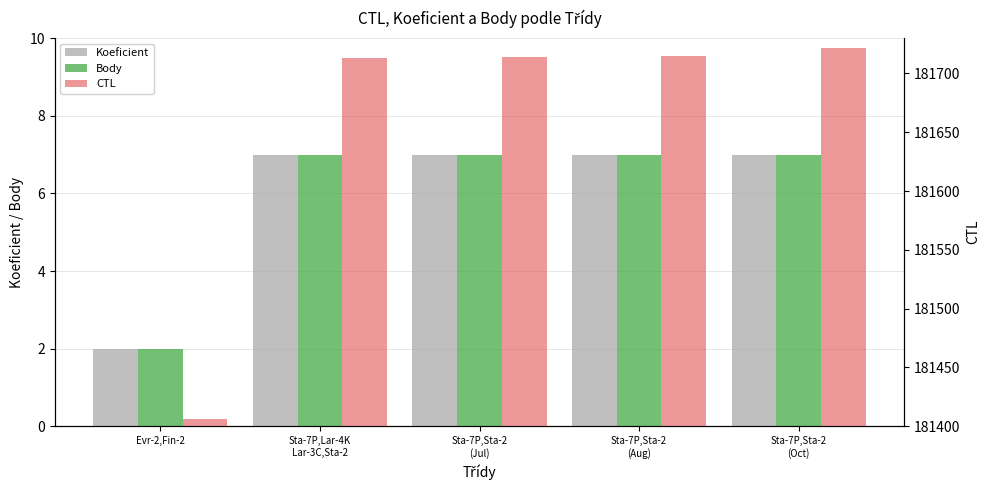

Count the number of categories in the chart.

5